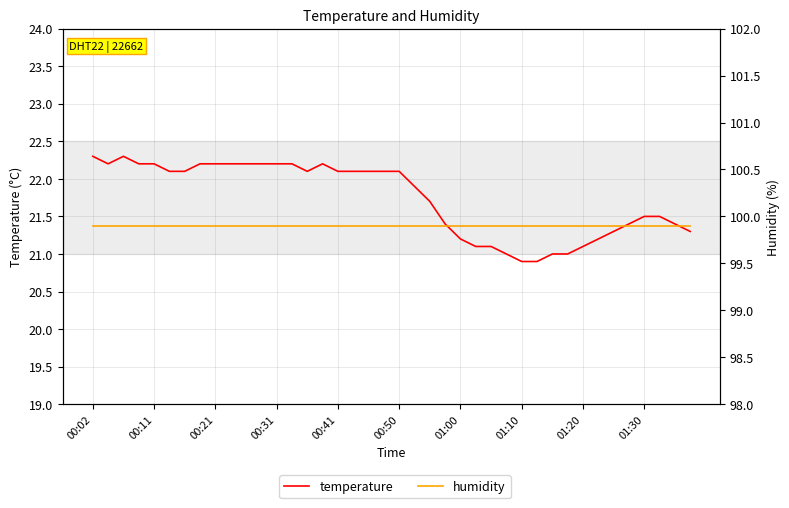

What is the sum of the humidity values at 12 and 01:00?

199.8